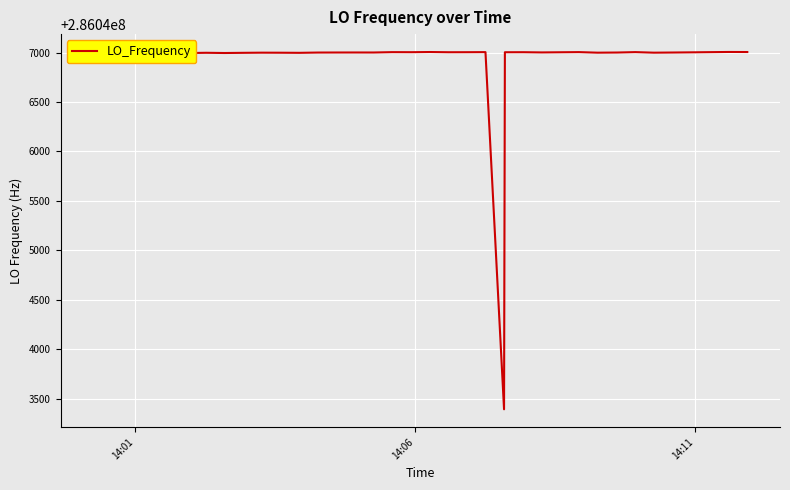

What is the difference between the maximum and minimum values?

3612.5